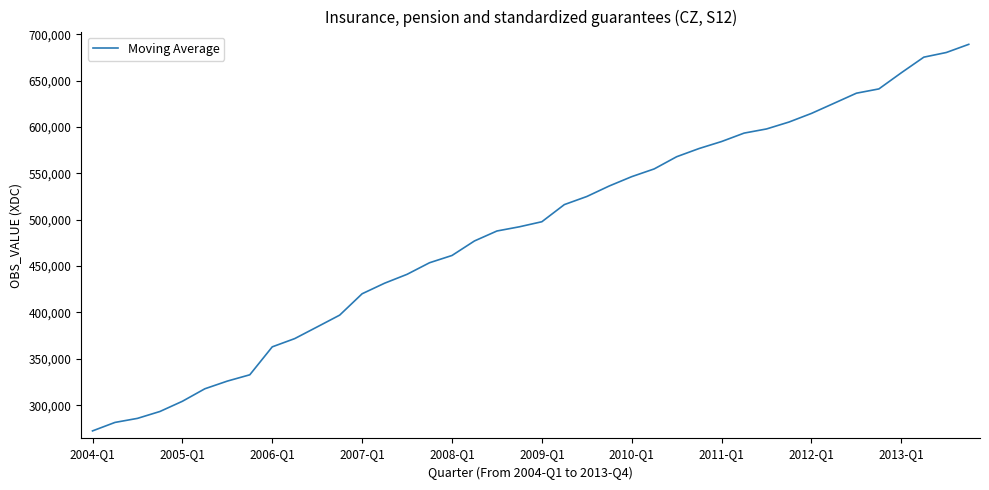

What is the difference between the maximum and minimum values?

416857